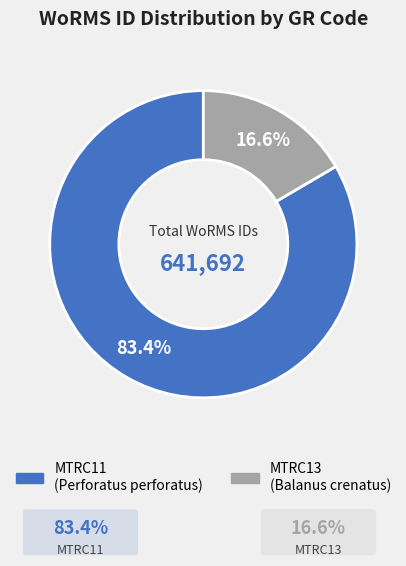

How many slices are in this pie chart?

2